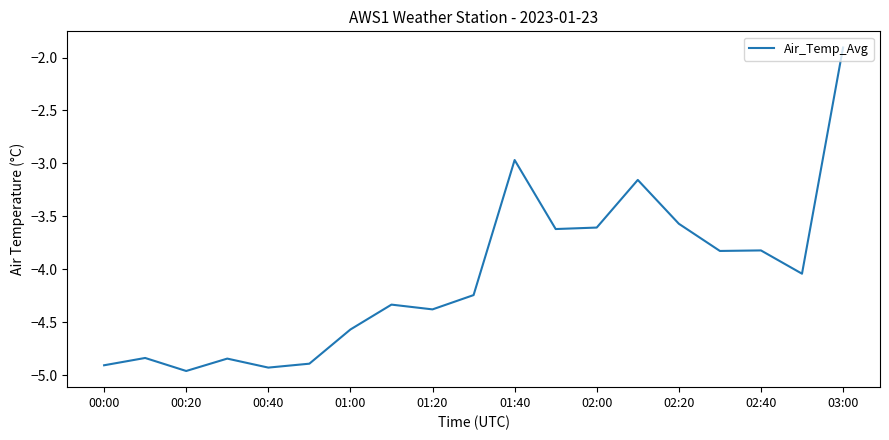

What is the maximum value shown in the chart?

-1.9